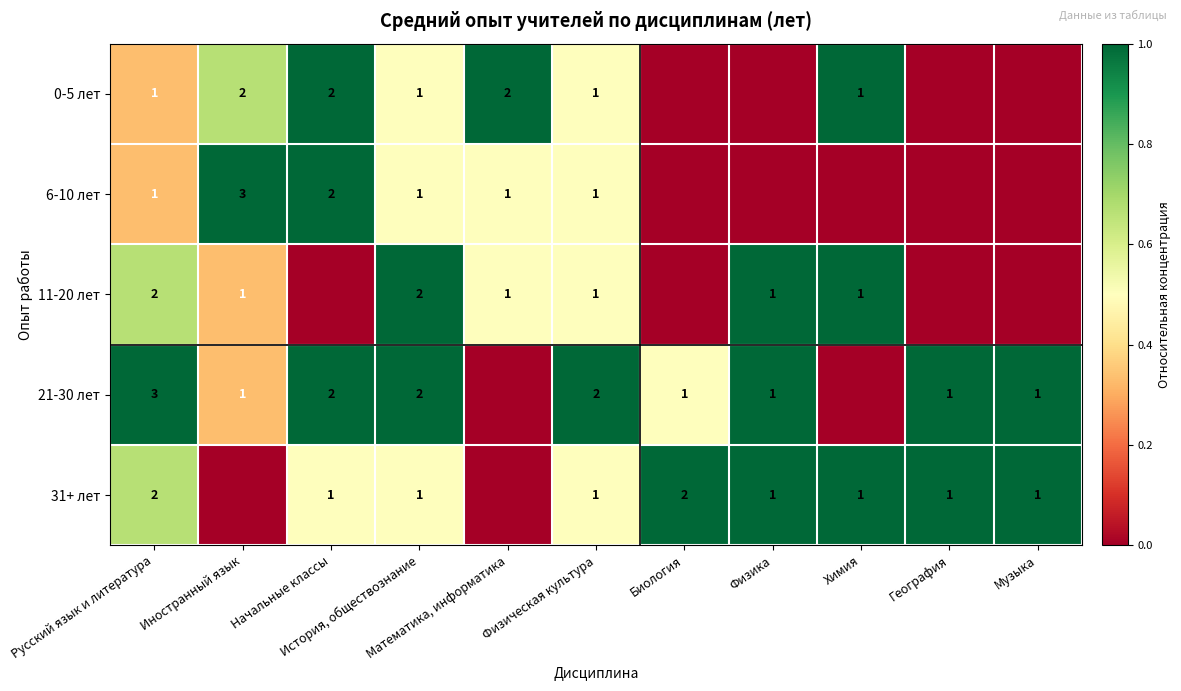

Count the number of categories in the chart.

11